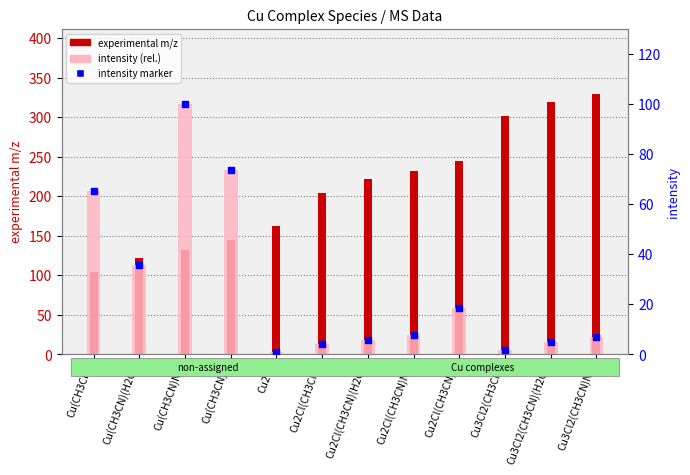

Which series has the largest Y range (max minus min)?

experimental m/z